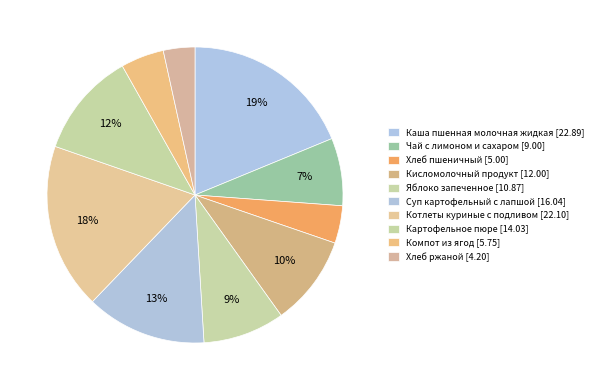

Is there a majority slice in this chart?

No